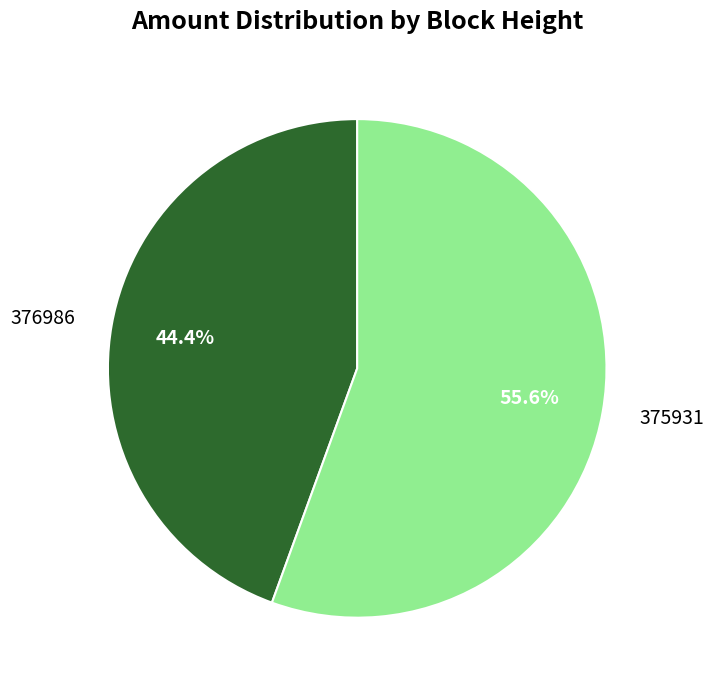

To the nearest percent, what is the combined percentage of 375931 and 376986?

100%